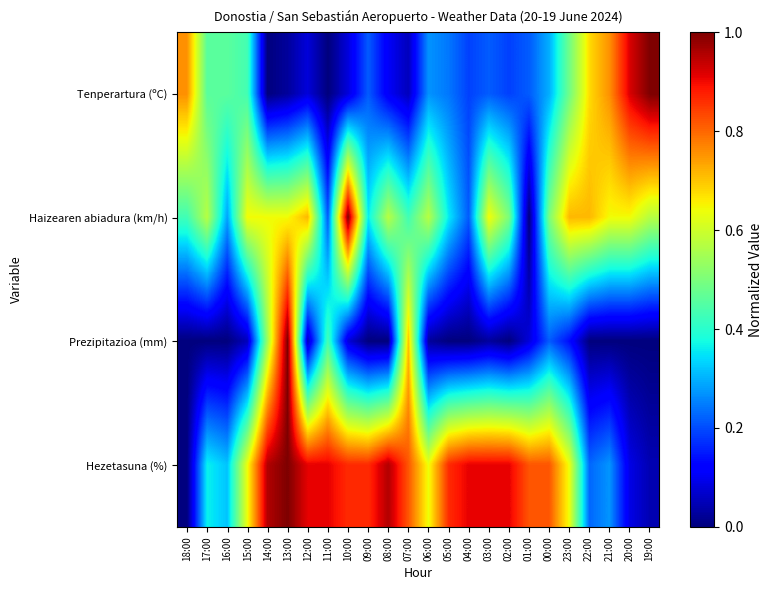

Reading left to right, transcribe all the data shown in this chart.

Tenperartura (ºC): 18:00=0.8	17:00=0.5	16:00=0.5	15:00=0.4	14:00=0.0	13:00=0.0	12:00=0.1	11:00=0.0	10:00=0.1	09:00=0.2	08:00=0.1	07:00=0.1	06:00=0.3	05:00=0.2	04:00=0.2	03:00=0.2	02:00=0.2	01:00=0.2	00:00=0.3	23:00=0.5	22:00=0.7	21:00=0.8	20:00=0.9	19:00=1.0
Haizearen abiadura (km/h): 18:00=0.4	17:00=0.6	16:00=0.3	15:00=0.6	14:00=0.6	13:00=0.6	12:00=0.7	11:00=0.2	10:00=1.0	09:00=0.4	08:00=0.6	07:00=0.4	06:00=0.6	05:00=0.4	04:00=0.2	03:00=0.6	02:00=0.5	01:00=0.0	00:00=0.5	23:00=0.7	22:00=0.7	21:00=0.6	20:00=0.6	19:00=0.6
Prezipitazioa (mm): 18:00=0.0	17:00=0.0	16:00=0.0	15:00=0.1	14:00=0.5	13:00=1.0	12:00=0.1	11:00=0.4	10:00=0.1	09:00=0.0	08:00=0.0	07:00=0.7	06:00=0.0	05:00=0.0	04:00=0.0	03:00=0.0	02:00=0.0	01:00=0.1	00:00=0.2	23:00=0.1	22:00=0.0	21:00=0.0	20:00=0.0	19:00=0.0
Hezetasuna (%): 18:00=0.0	17:00=0.4	16:00=0.3	15:00=0.6	14:00=1.0	13:00=1.0	12:00=0.9	11:00=0.9	10:00=0.9	09:00=0.9	08:00=1.0	07:00=0.8	06:00=0.6	05:00=0.9	04:00=0.9	03:00=0.9	02:00=0.9	01:00=0.8	00:00=0.8	23:00=0.6	22:00=0.2	21:00=0.3	20:00=0.1	19:00=0.0